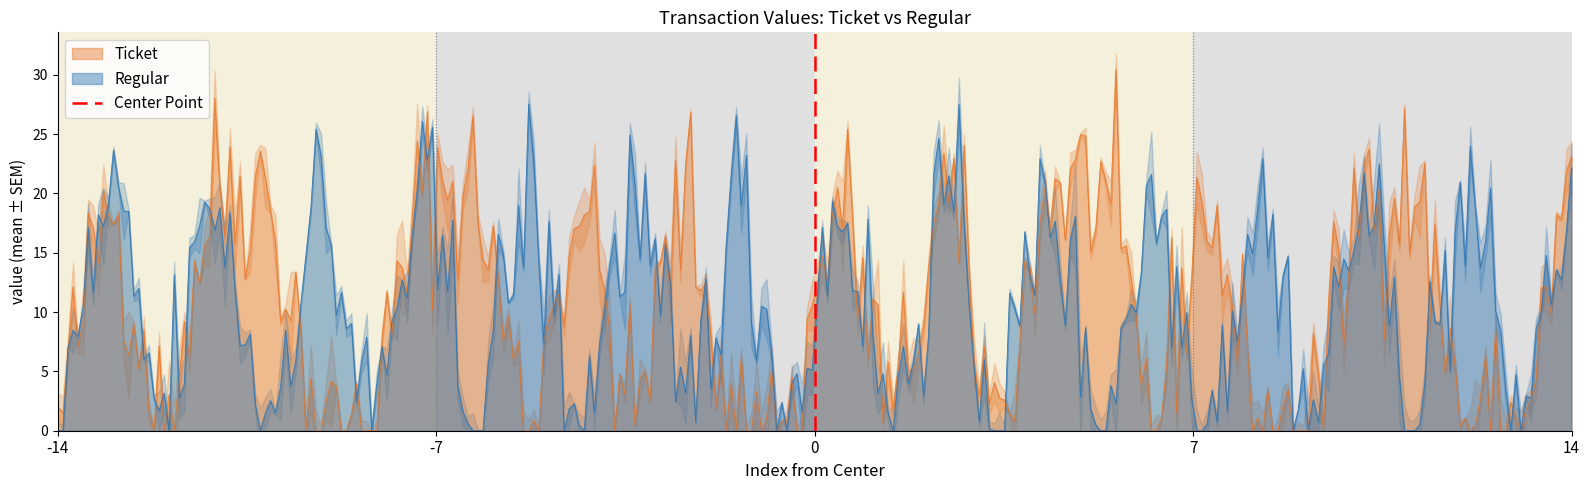

At which label is the value closest to 0?

-14